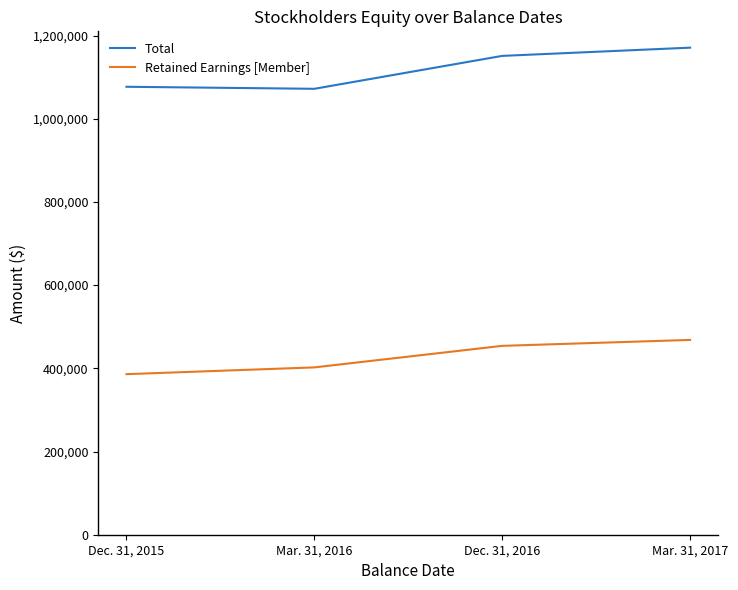

What position from the left is Mar. 31, 2017?

4